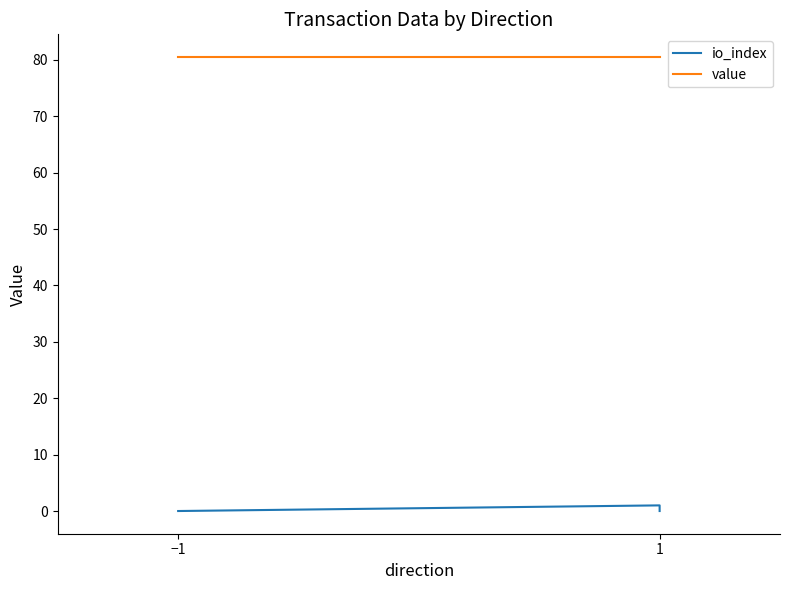

How many lines are shown in the chart?

2